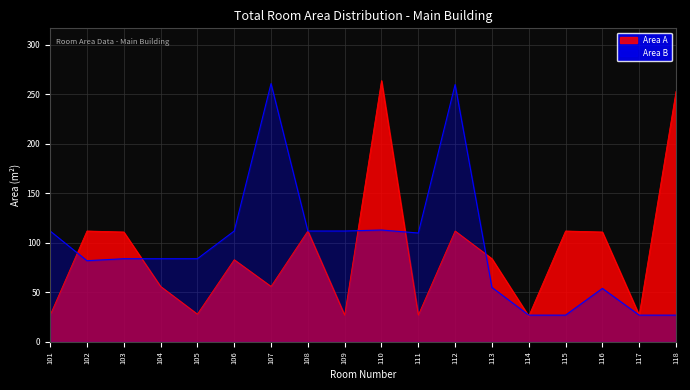

What is the difference between the highest and lowest values at 111?

83